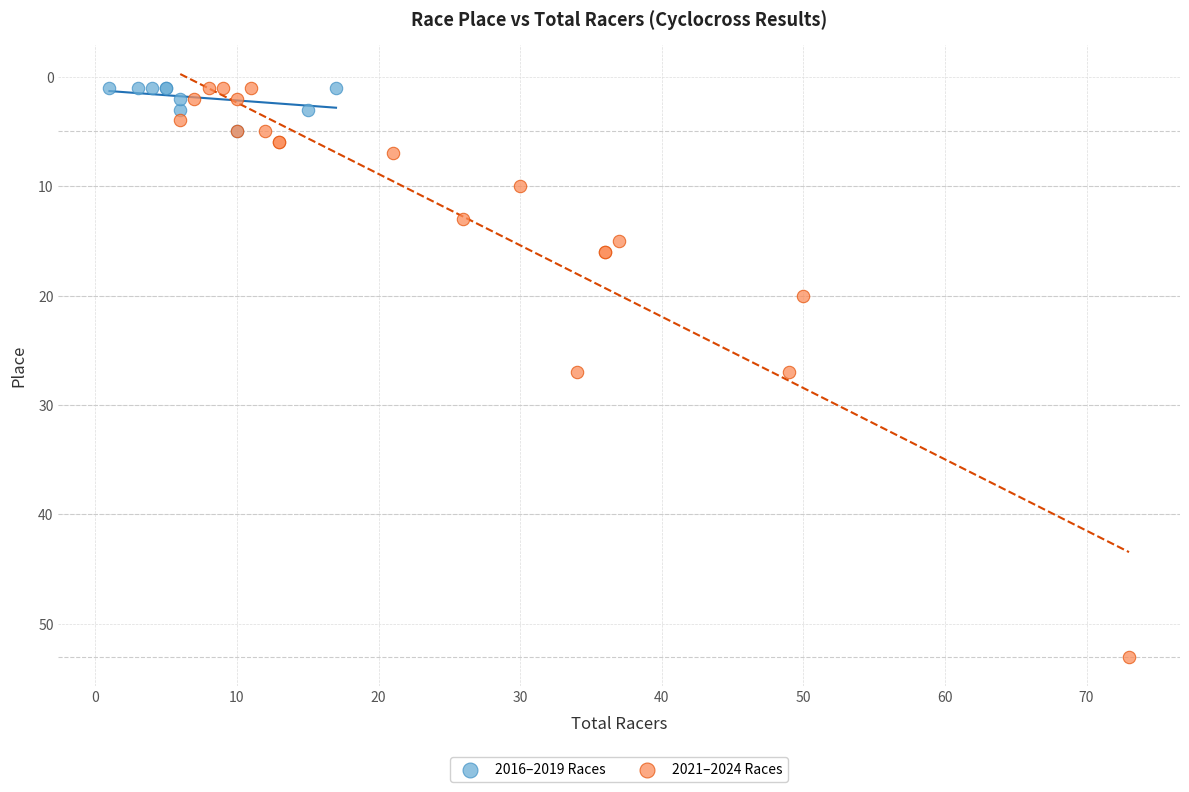

Which series contains the highest Y value?

2021–2024 Races